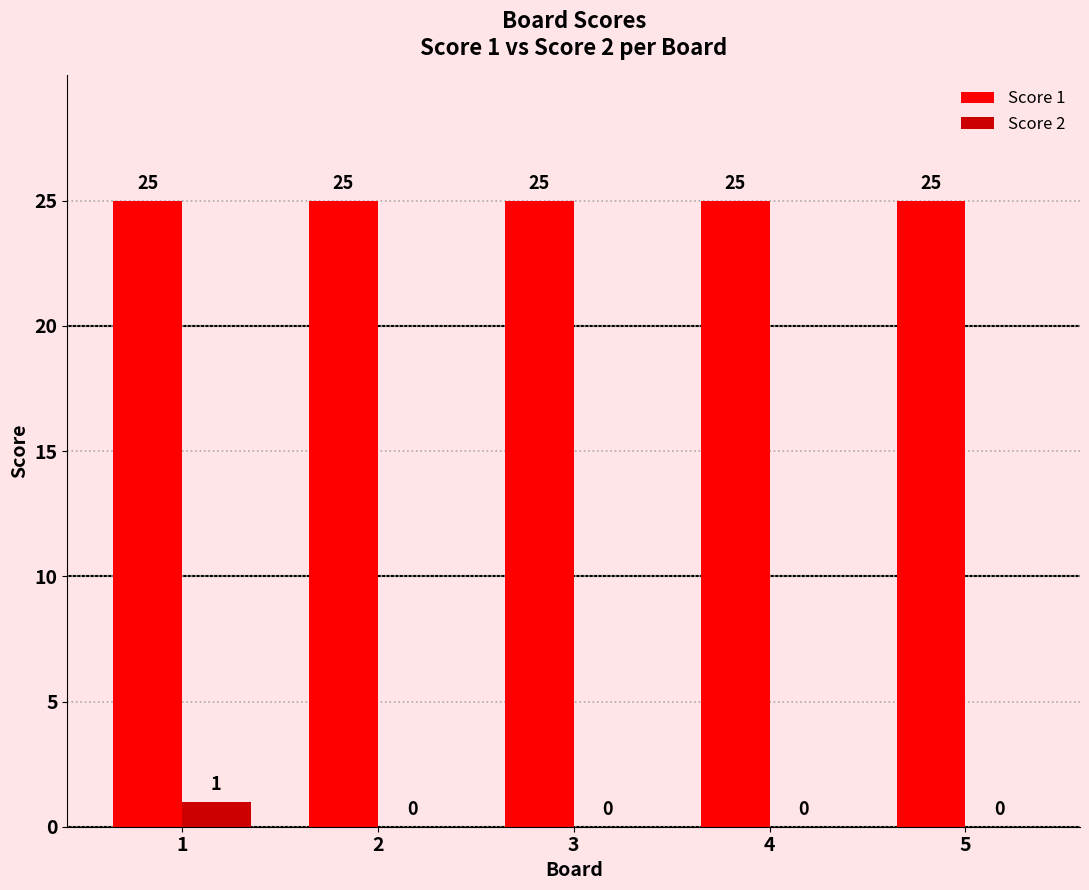

The value of Score 2 at 5 is 0. True or false?

True